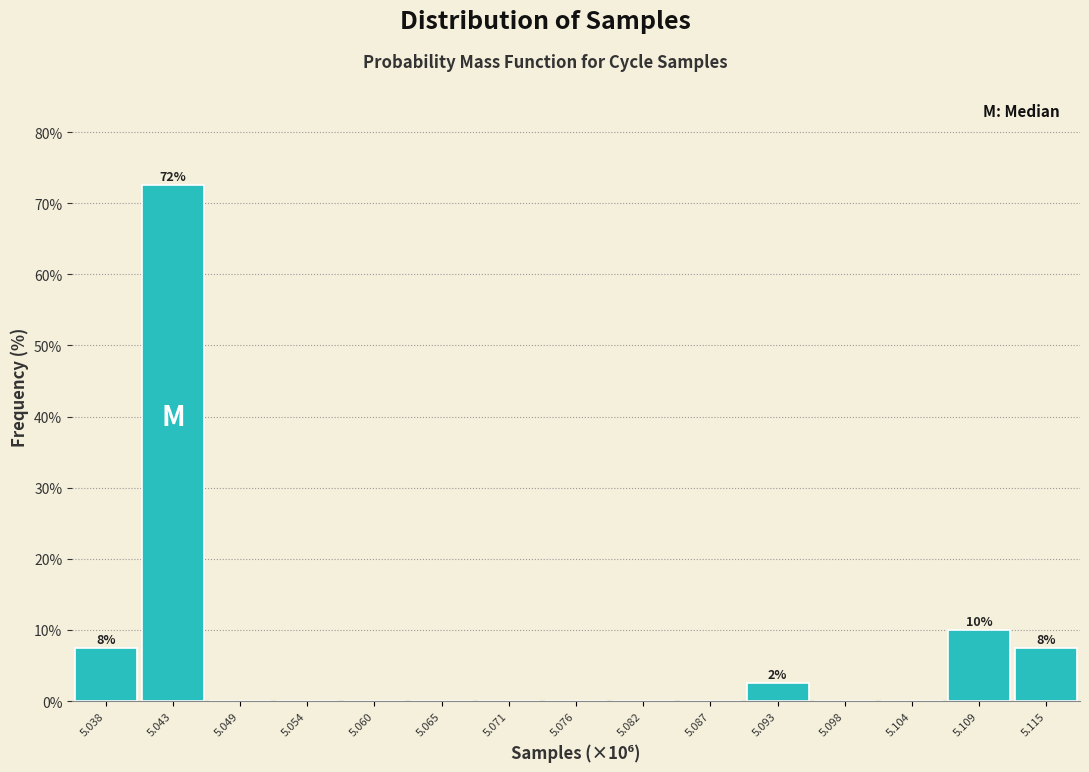

Reading left to right, extract all data points from this chart.

5.038=7.5	5.043=72.5	5.049=0.0	5.054=0.0	5.060=0.0	5.065=0.0	5.071=0.0	5.076=0.0	5.082=0.0	5.087=0.0	5.093=2.5	5.098=0.0	5.104=0.0	5.109=10.0	5.115=7.5